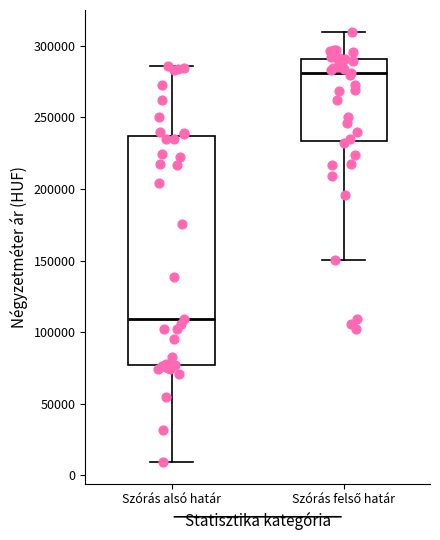

Comparing the boxes themselves (not the whiskers), which one is the tallest?

Szórás alsó határ